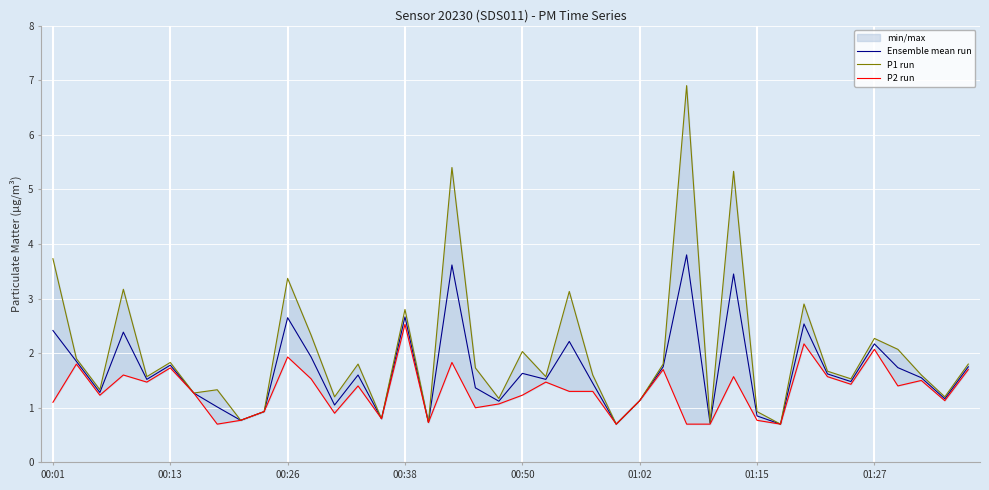

What is the greatest value displayed?

6.9